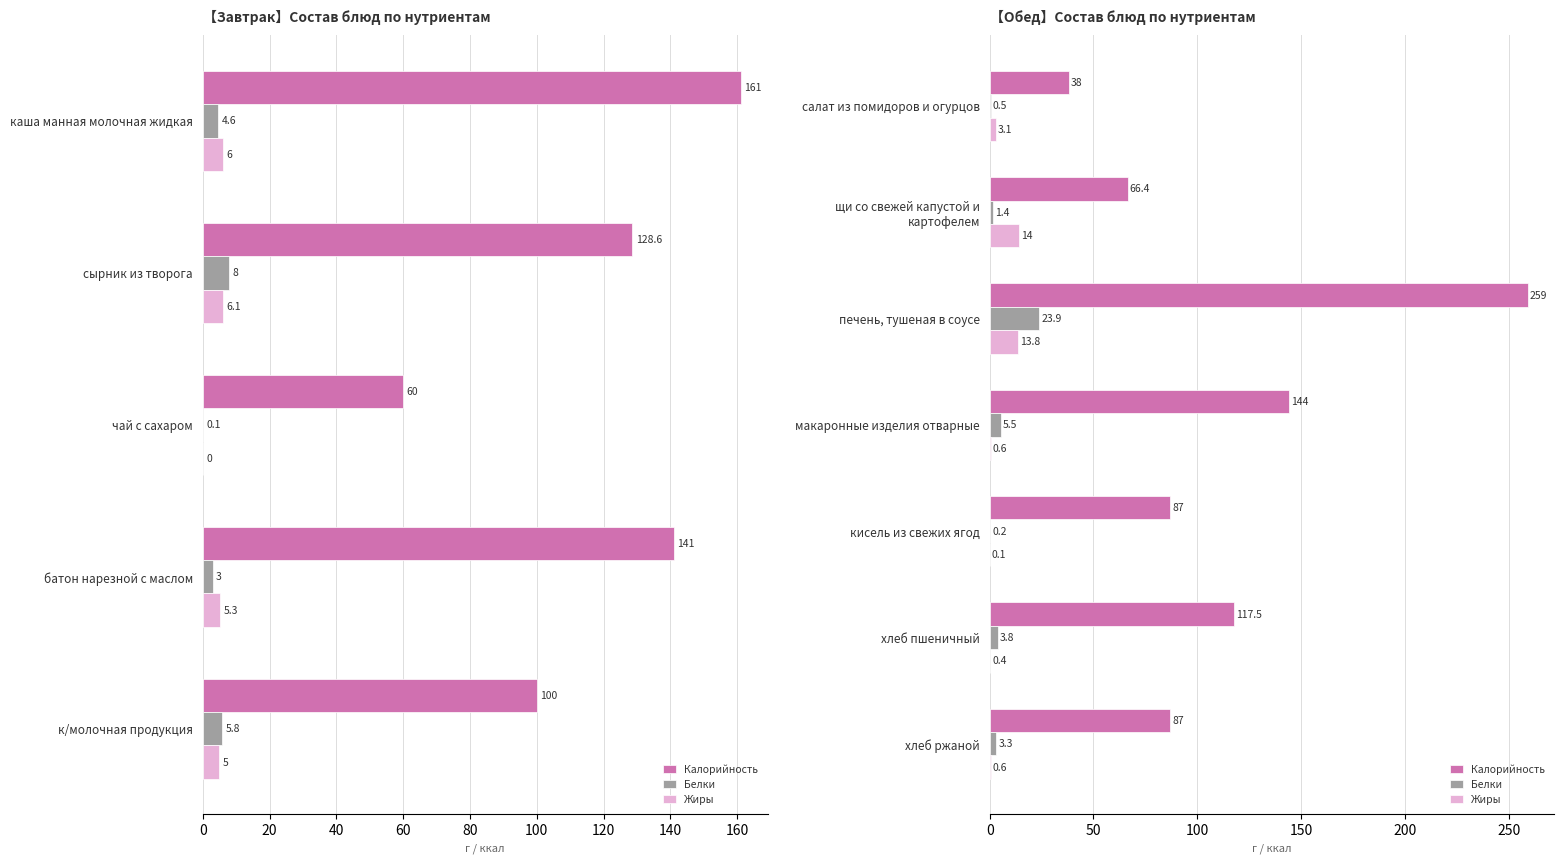

How many data points in Калорийность are above 87?

3